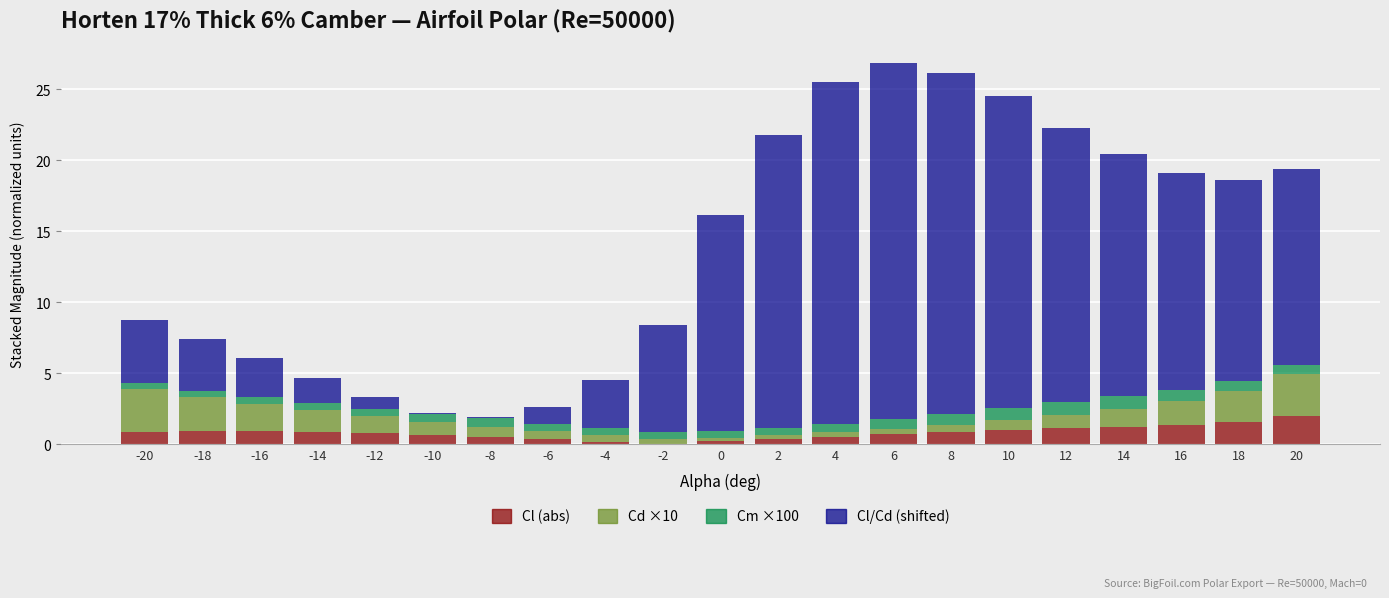

What is the sum of all Cl (abs) values?

16.7